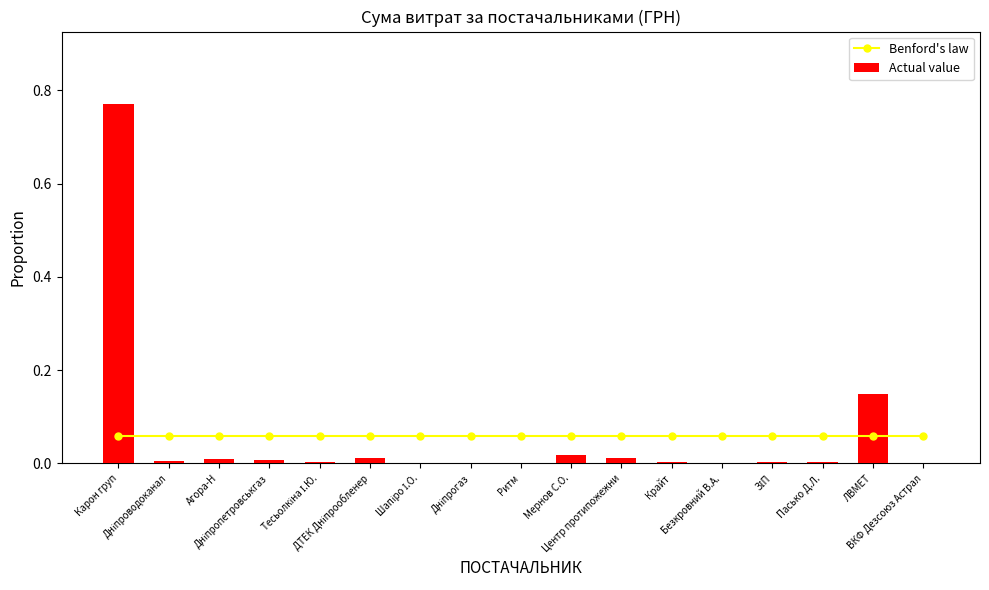

List the series in order of their overall mean, highest first.

Benford's law, Actual value